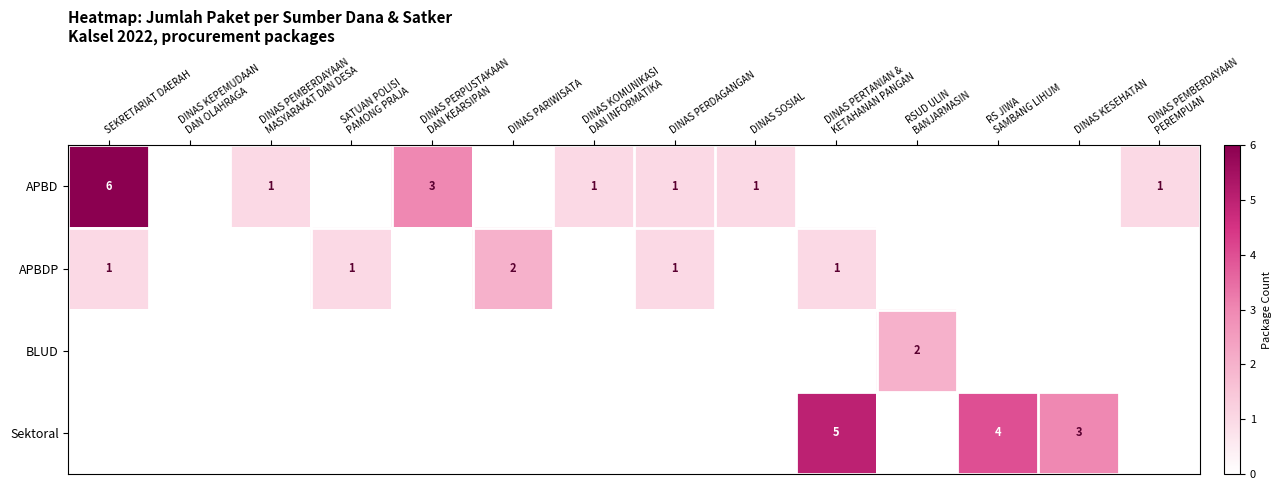

The value of APBD at DINAS PERDAGANGAN is 1. True or false?

True